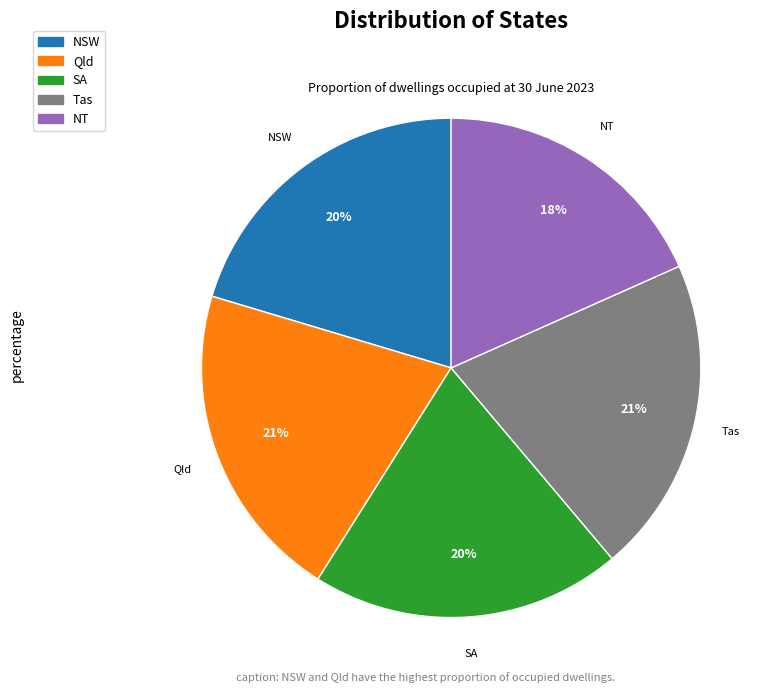

Approximately how many times larger is the value at NT compared to Tas?

0.9